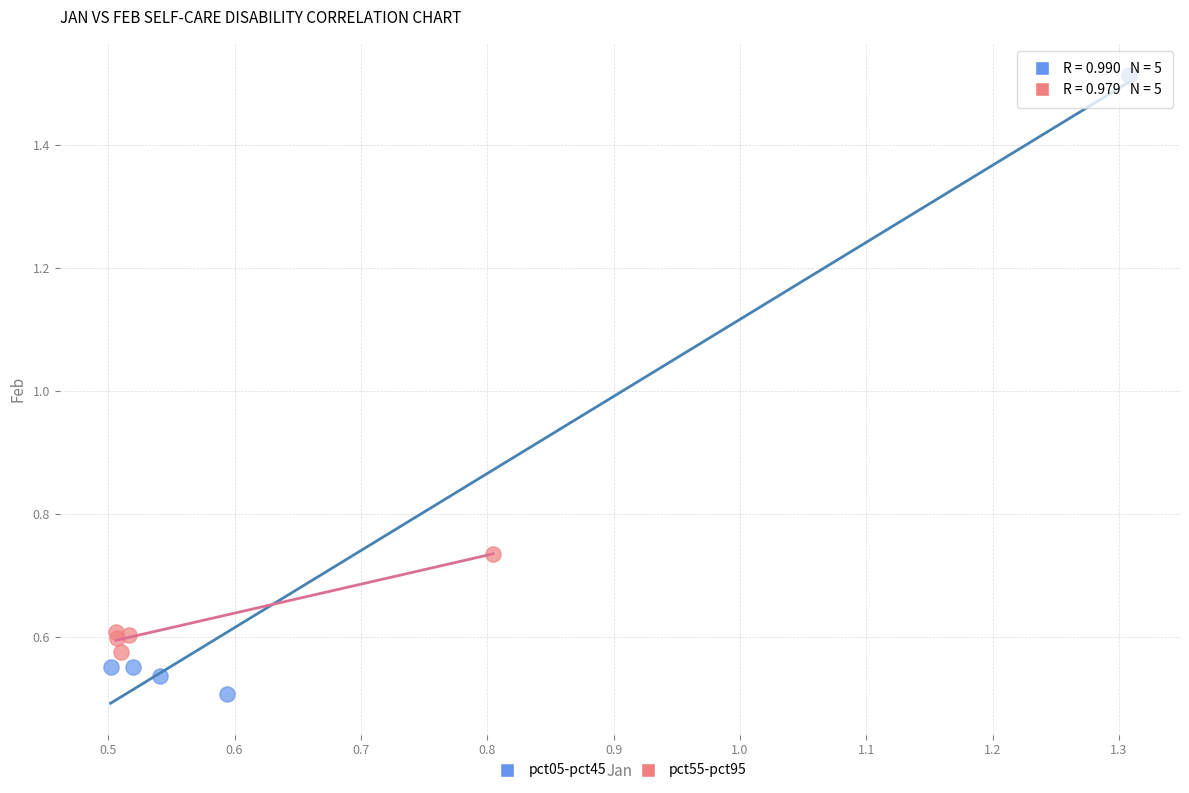

Which series reaches the maximum Y coordinate?

pct05-pct45